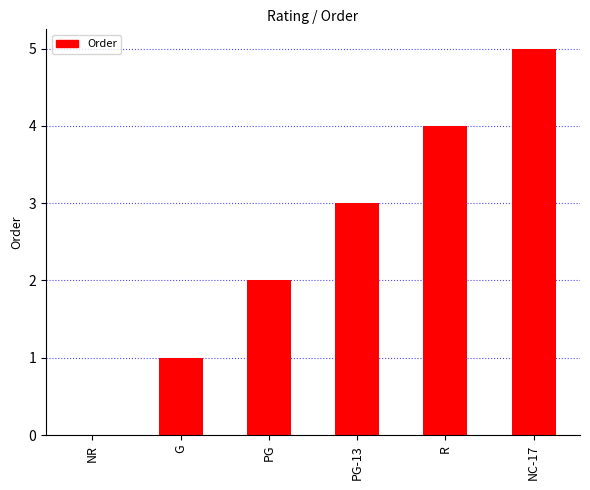

How many values are above zero?

5